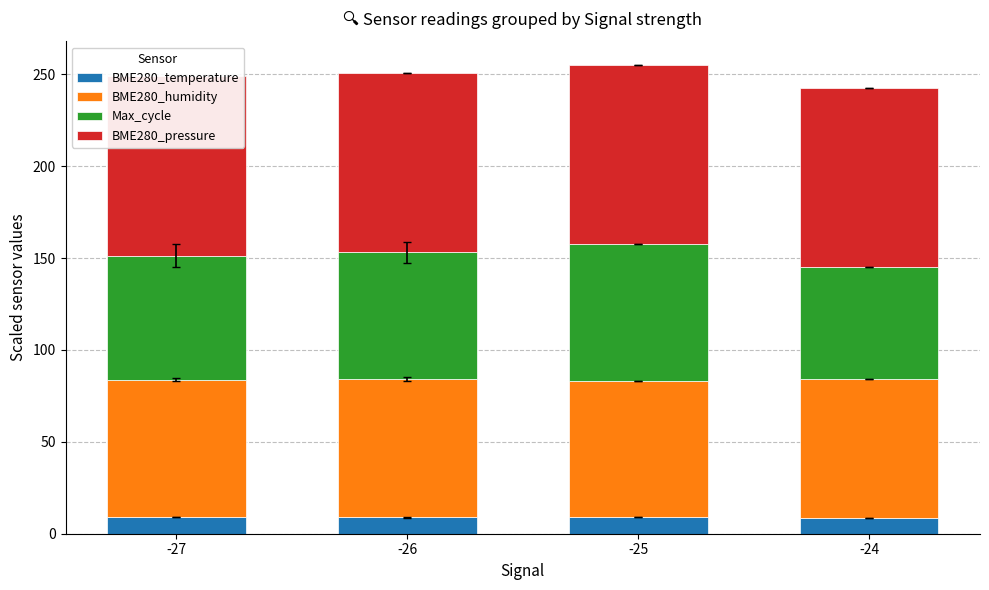

What is the total value across all series at -25?

255.1